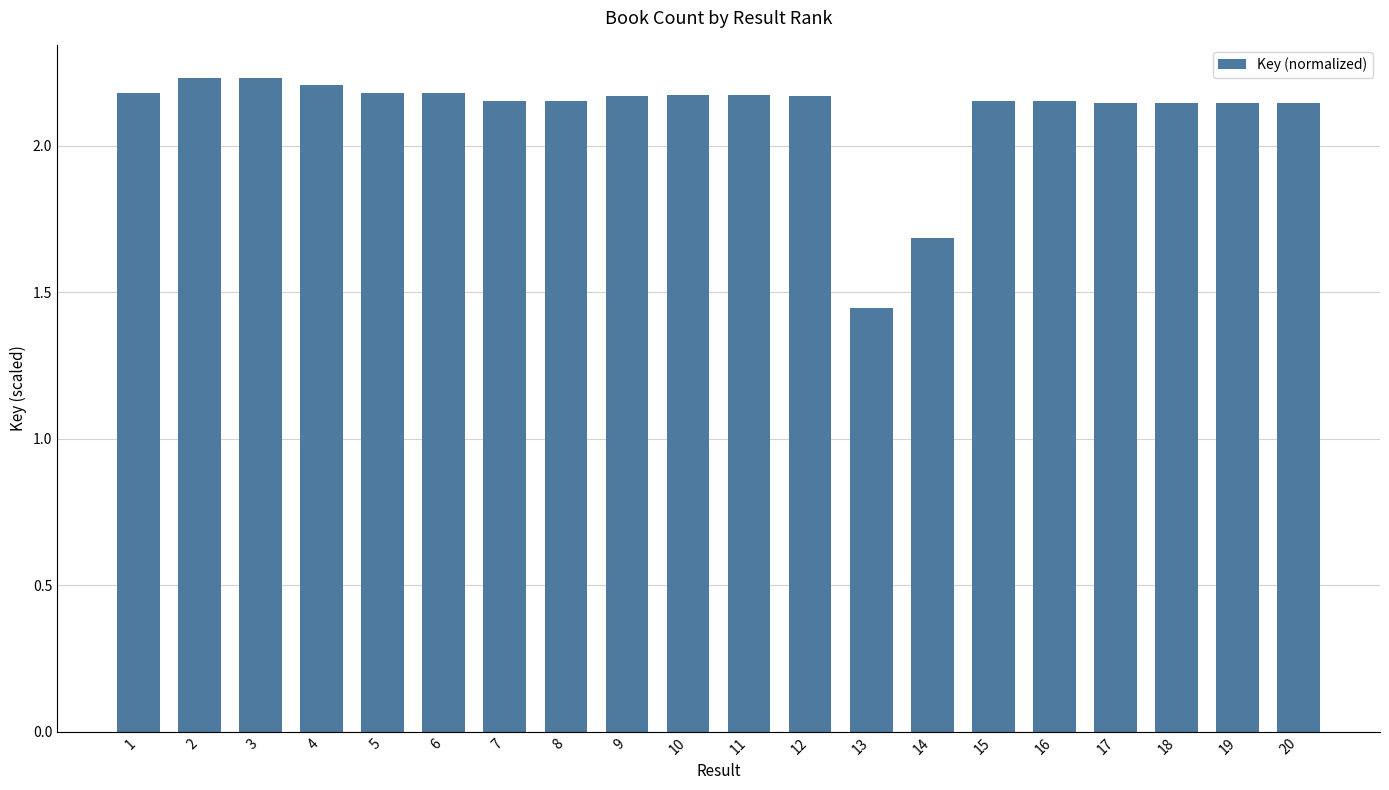

How many bars are there in total?

20